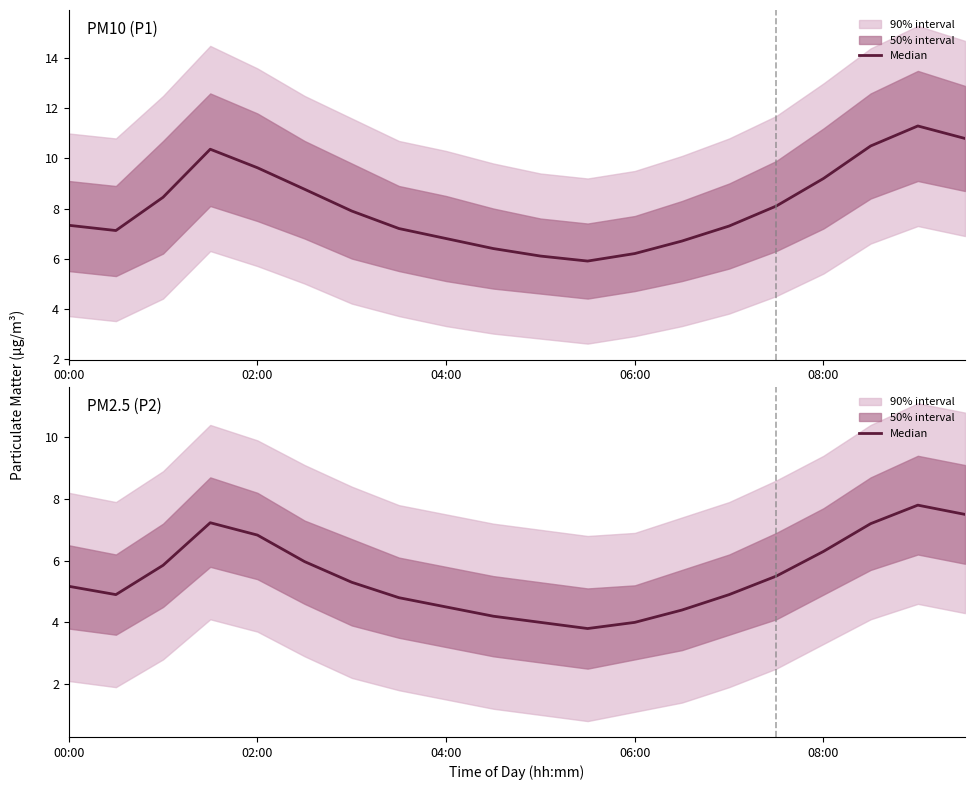

What is the difference between the maximum and minimum values?

4.0